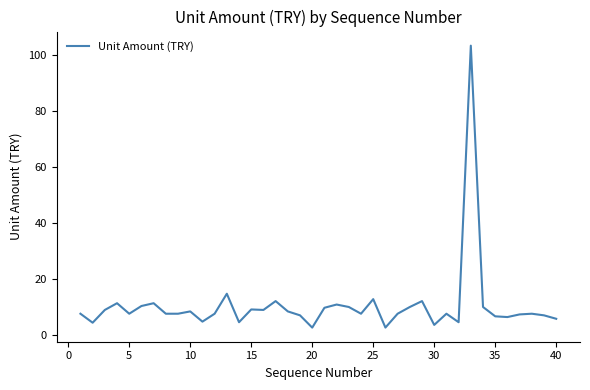

What is the greatest value displayed?

103.2